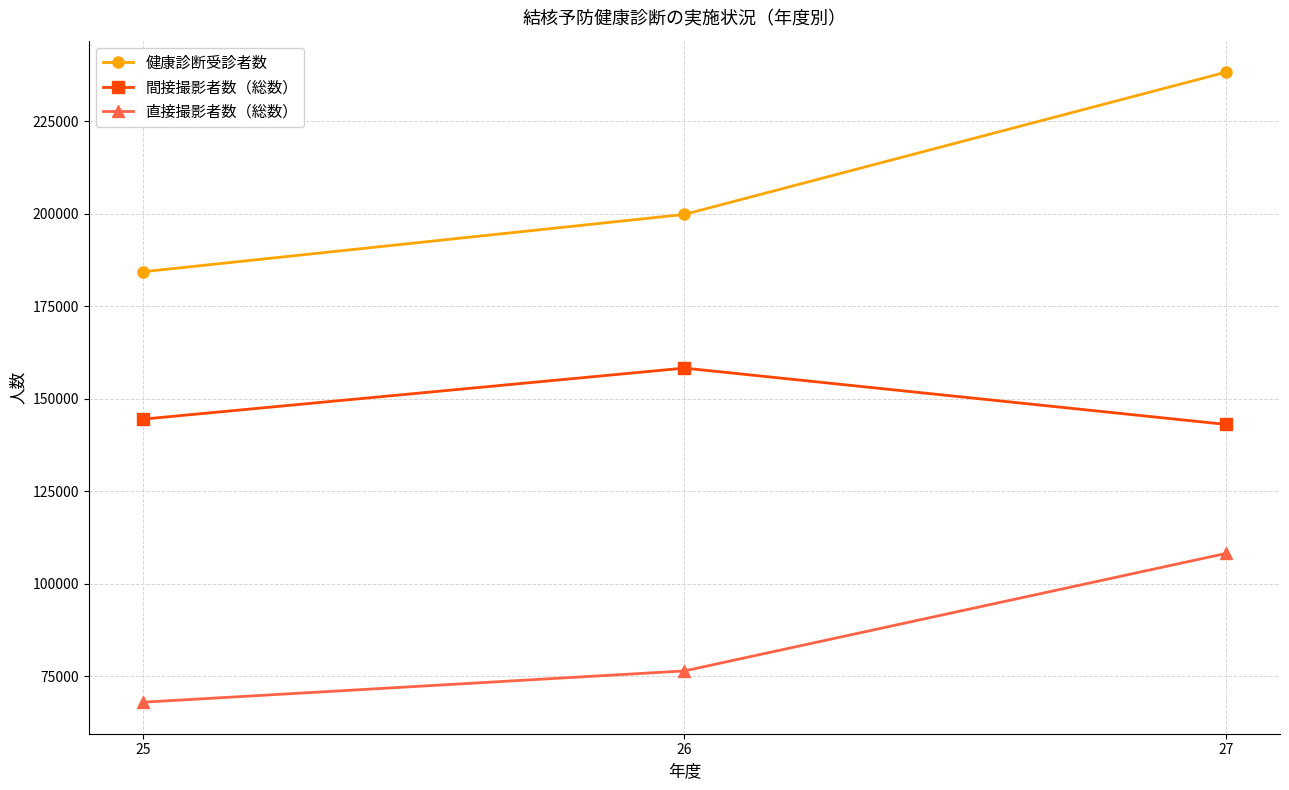

Rank the series by their maximum value, from highest to lowest.

健康診断受診者数, 間接撮影者数（総数）, 直接撮影者数（総数）